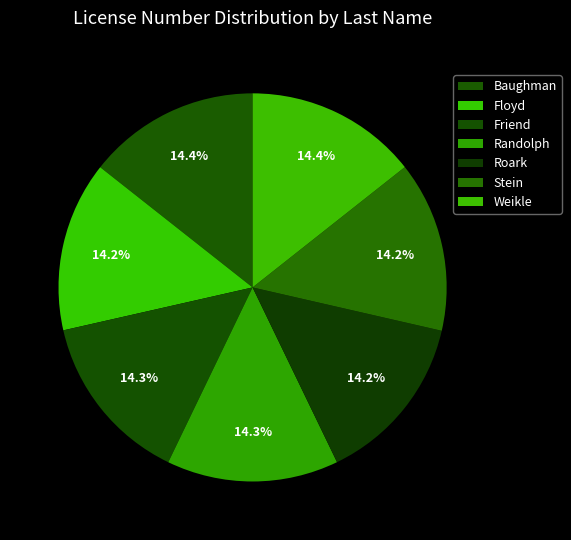

What is the ratio of the value at Roark to the value at Randolph?

1.0